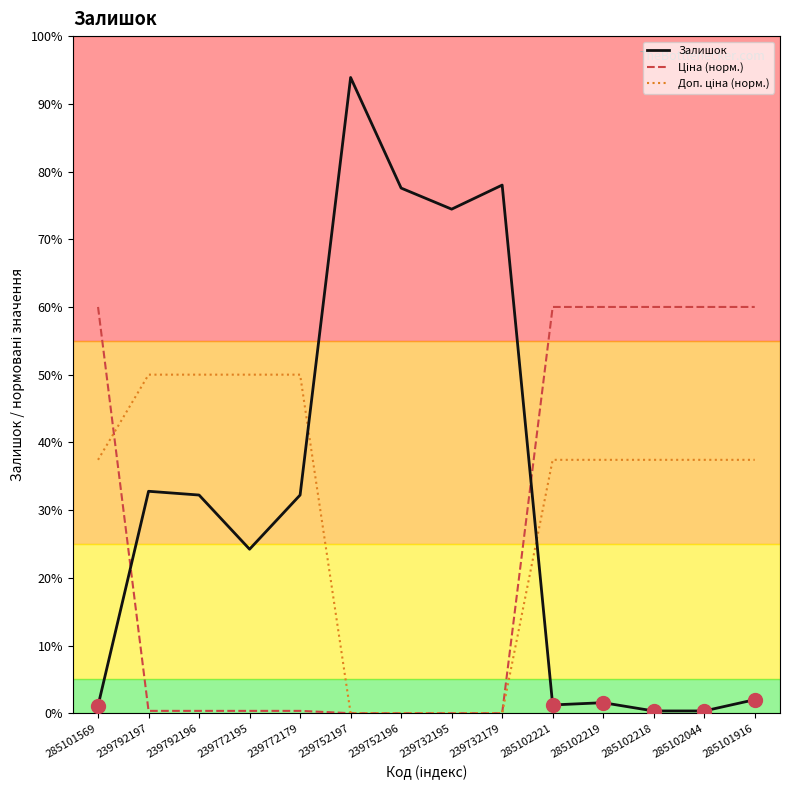

Does the chart display data point markers on the line(s)?

No